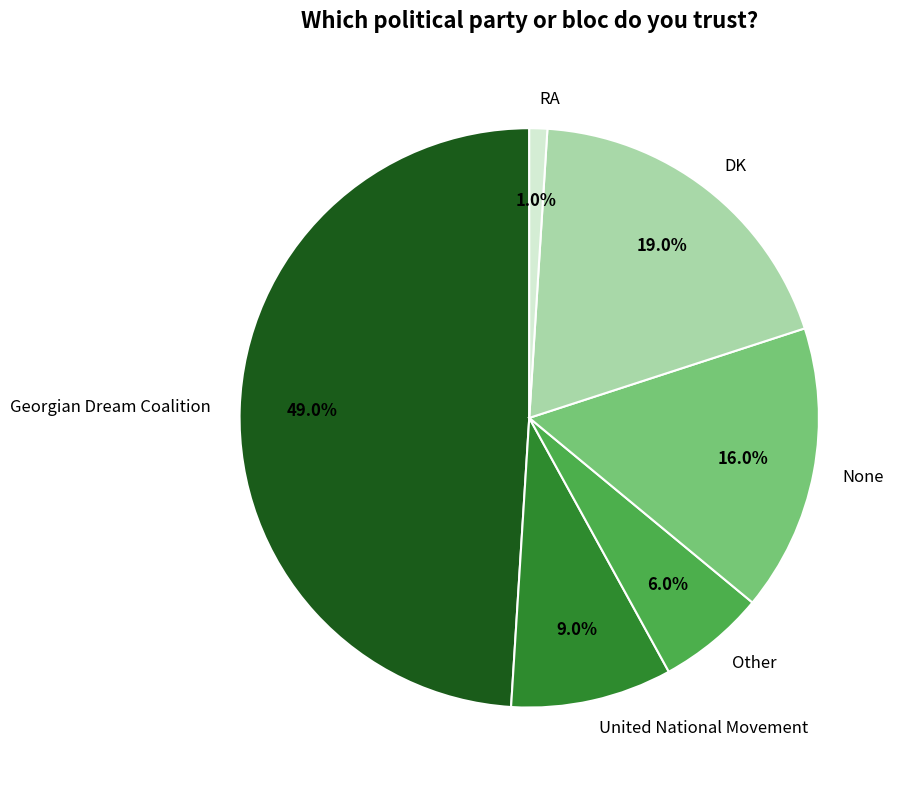

Does RA account for over 50% of the chart?

No